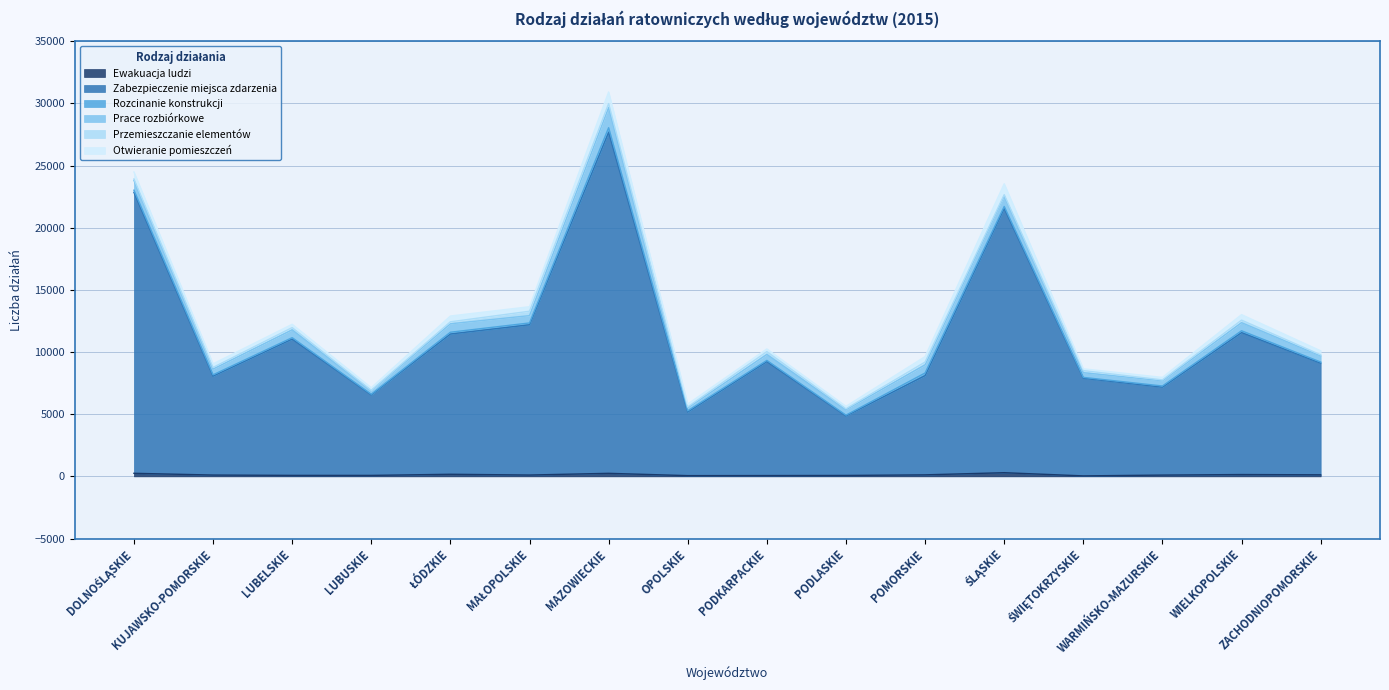

What is the label of the 8th point from the right?

PODKARPACKIE